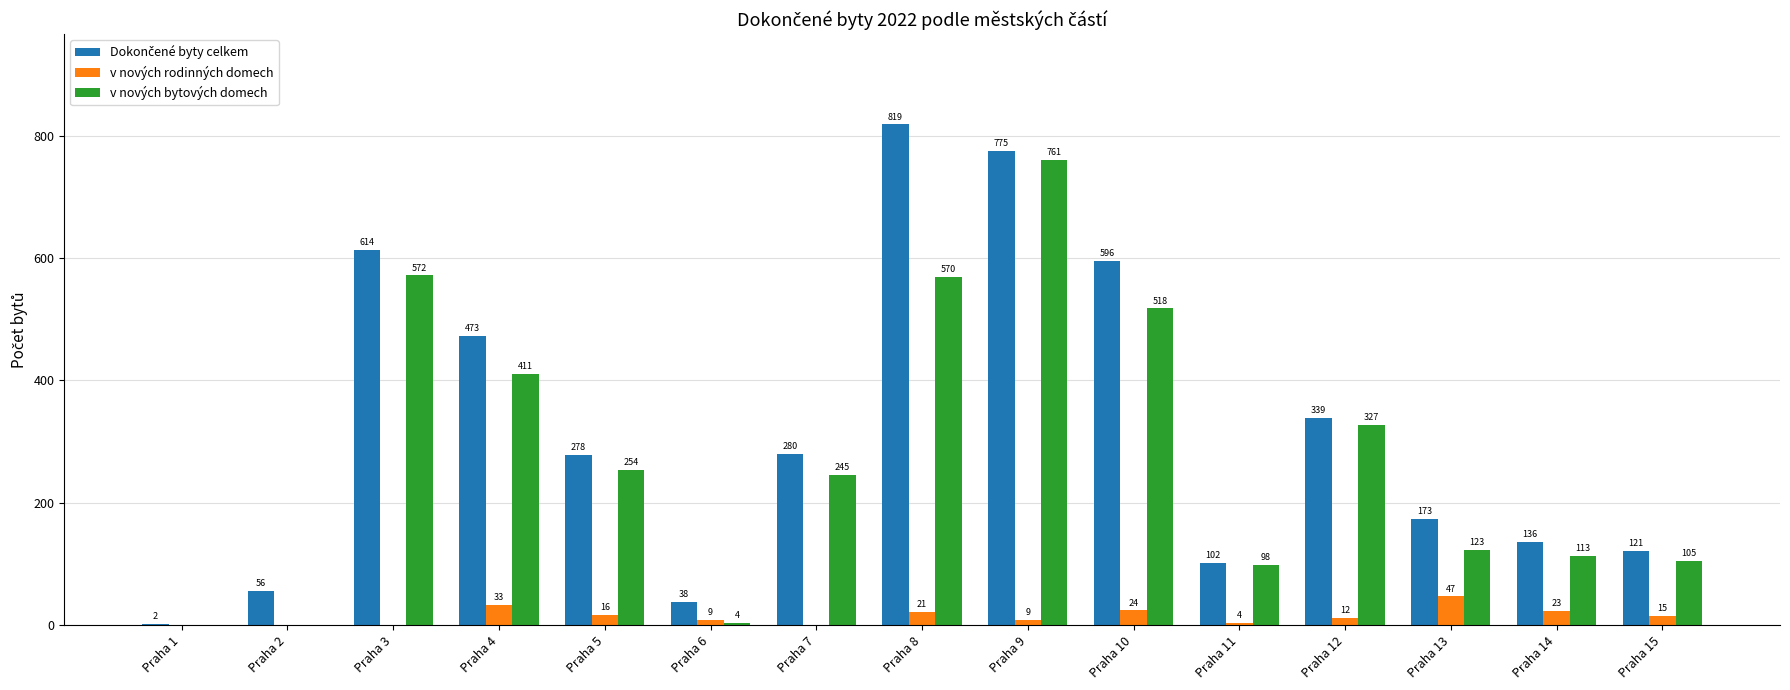

Which series changed the most between Praha 2 and Praha 14?

v nových bytových domech